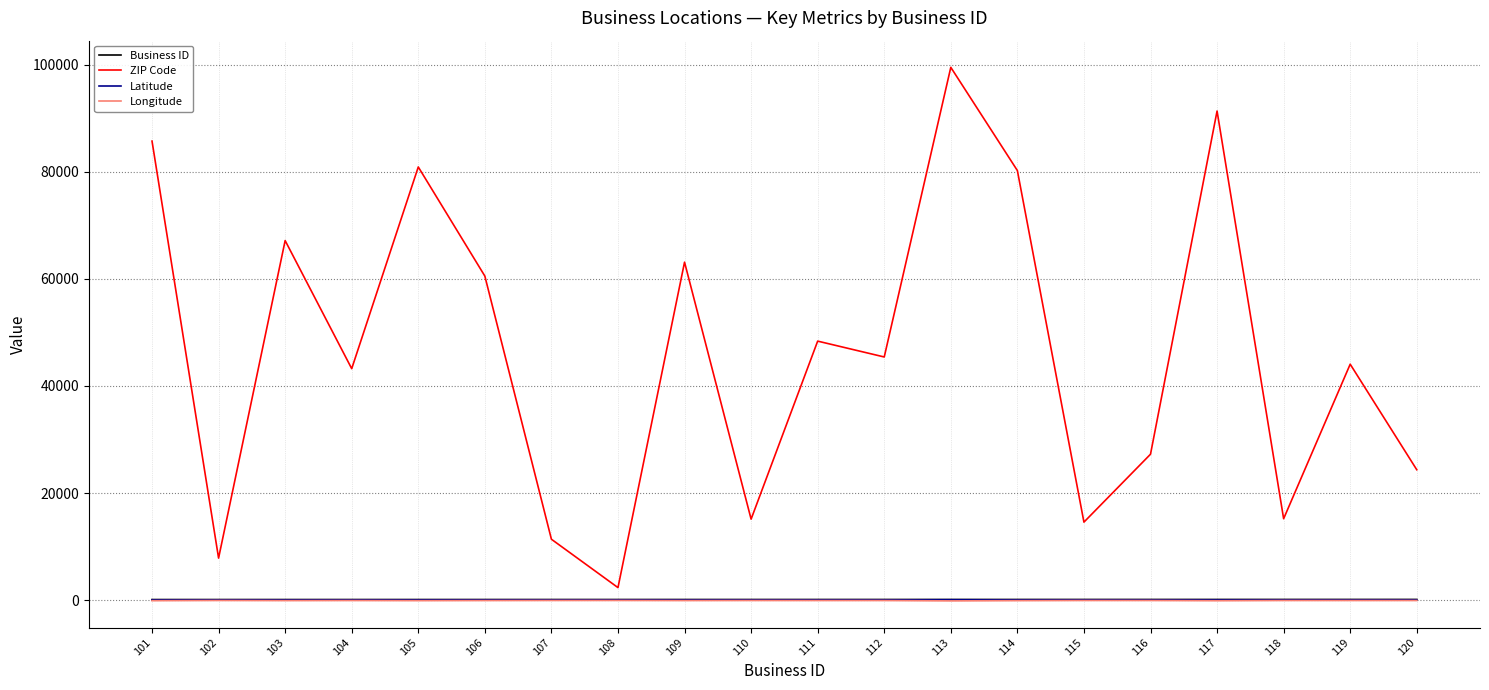

What is the minimum value for ZIP Code?

2332.0